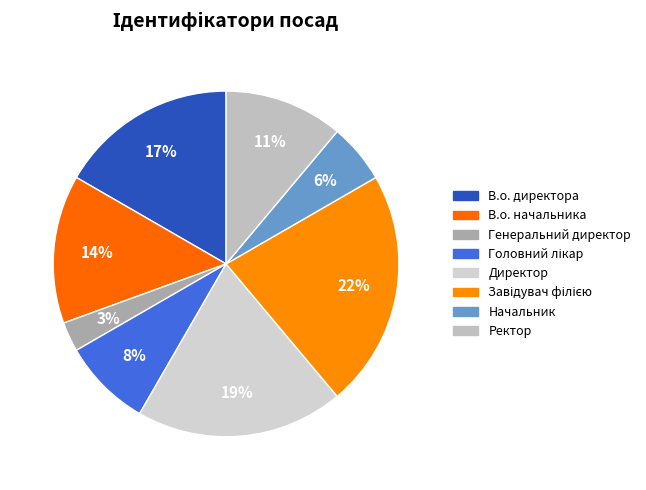

Is it true that Ректор is 11% of the pie?

True